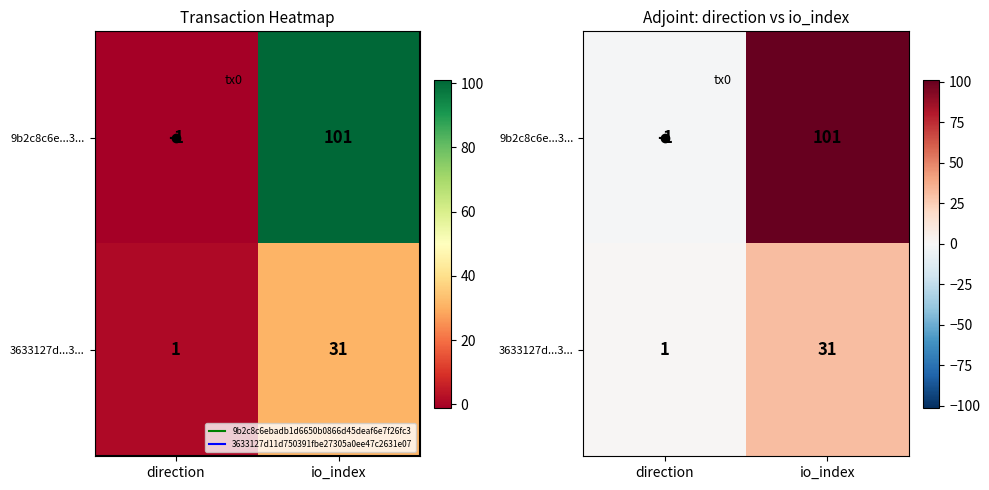

What is the highest value of the 3633127d...3... series?

31